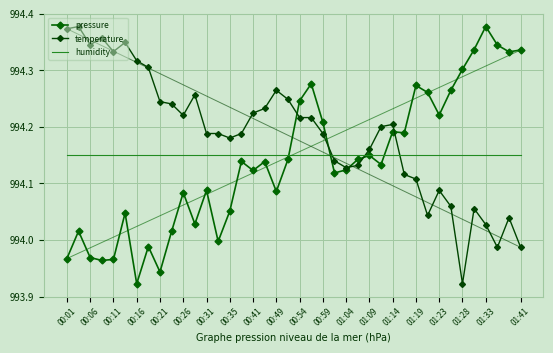

What is the label of the 17th point from the right?

23